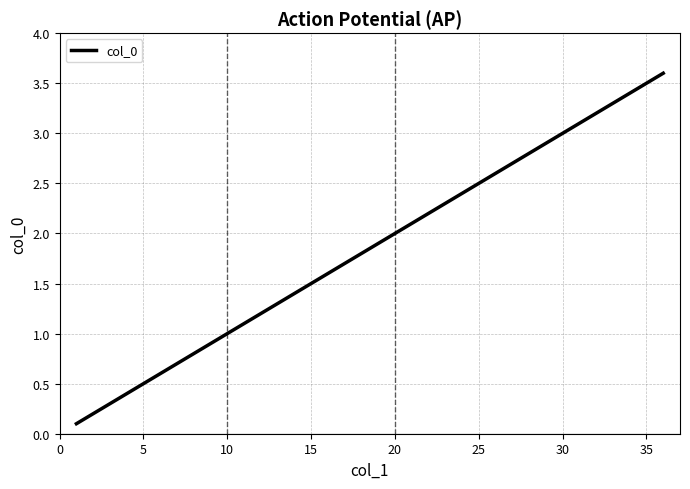

What is the difference between the maximum and minimum values?

3.5